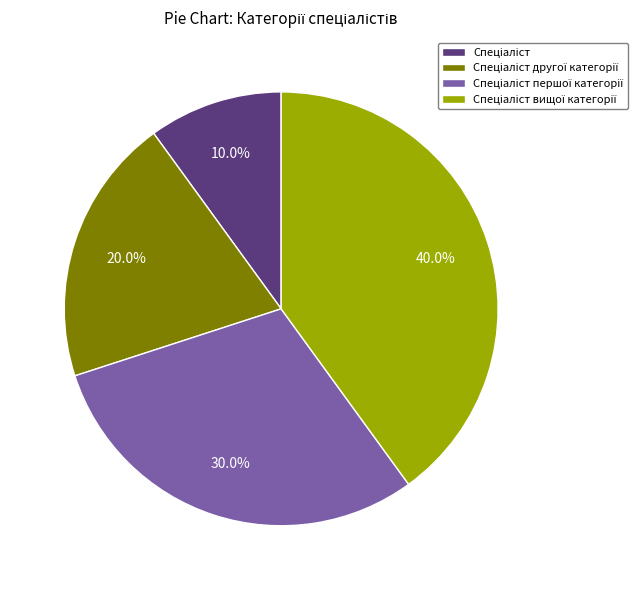

How many segments does this pie chart have?

4